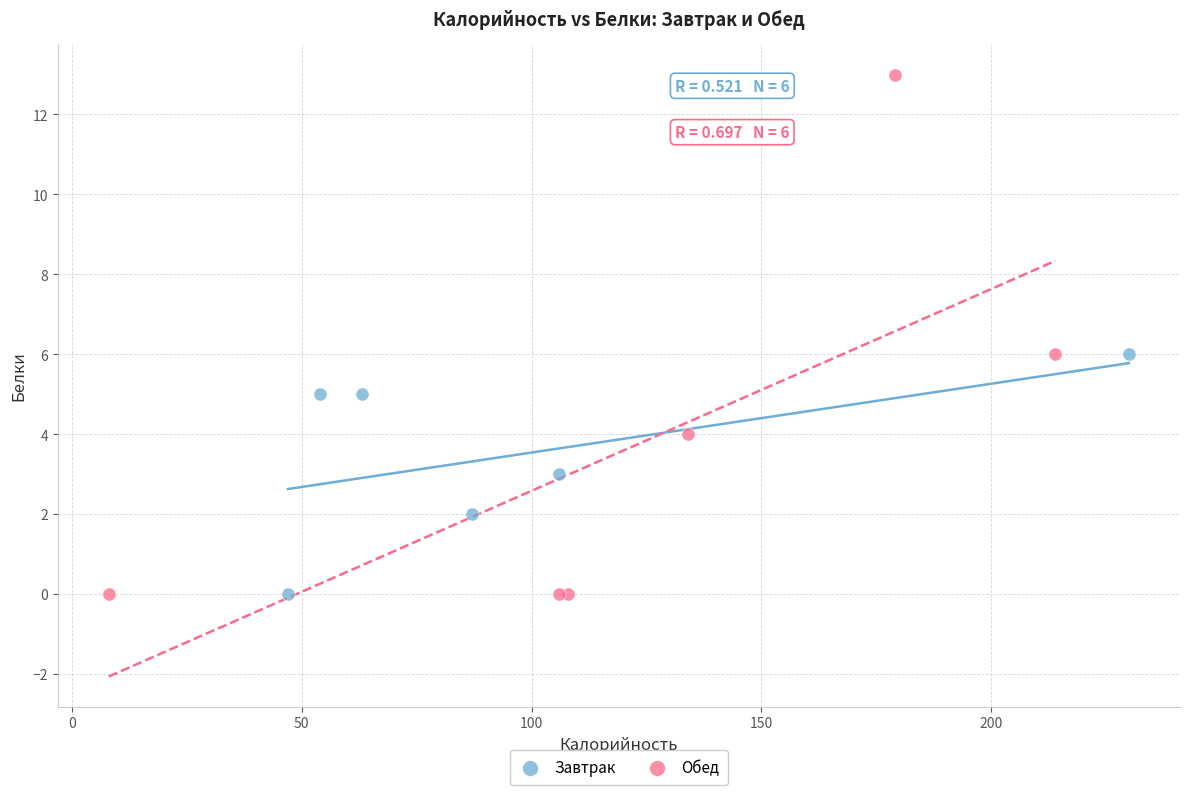

Which series reaches the maximum Y coordinate?

Обед